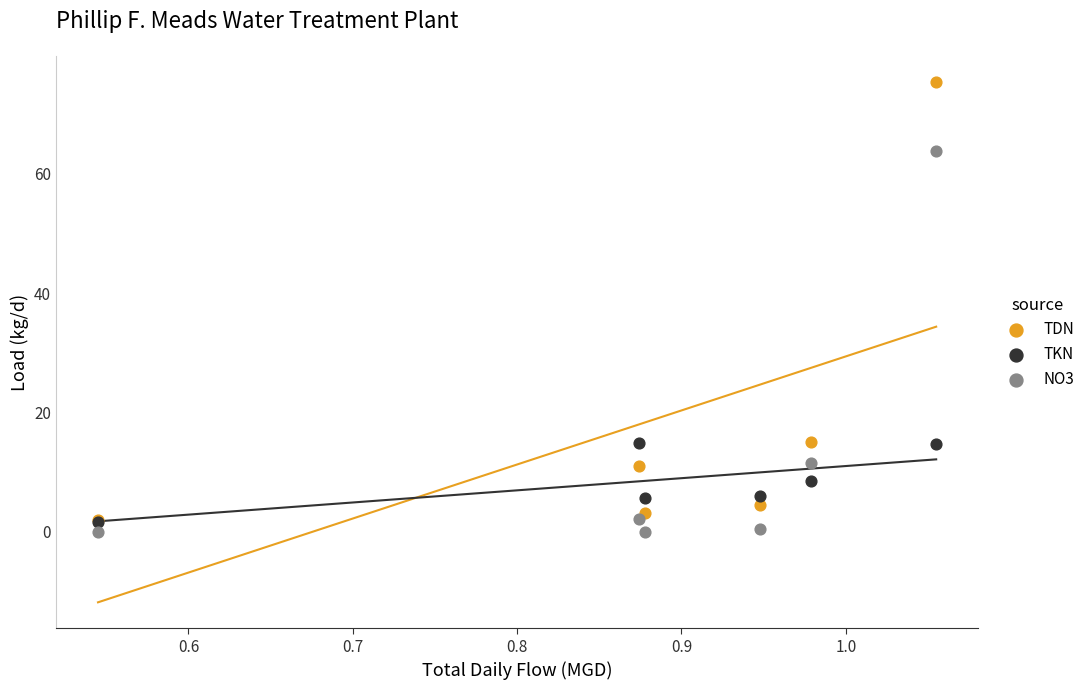

What are all the series names shown in the legend?

TDN, TKN, NO3